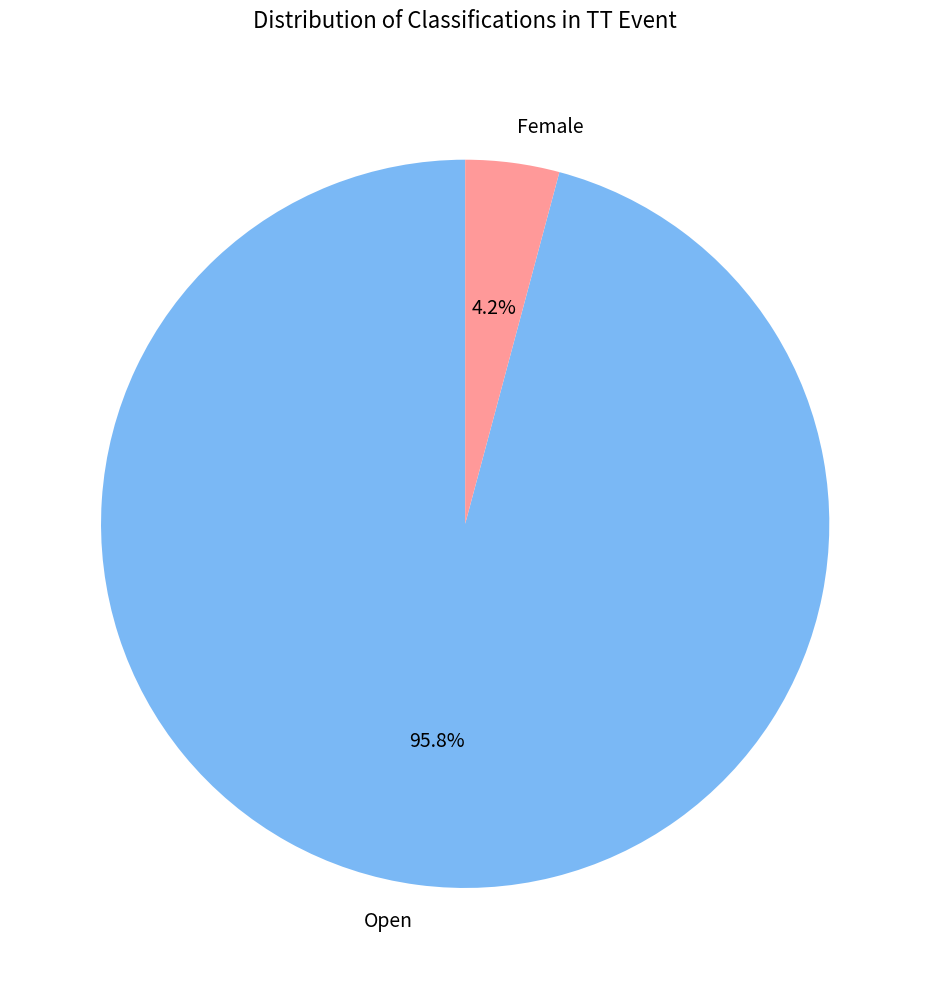

Rank the categories by value from lowest to highest.

Female, Open